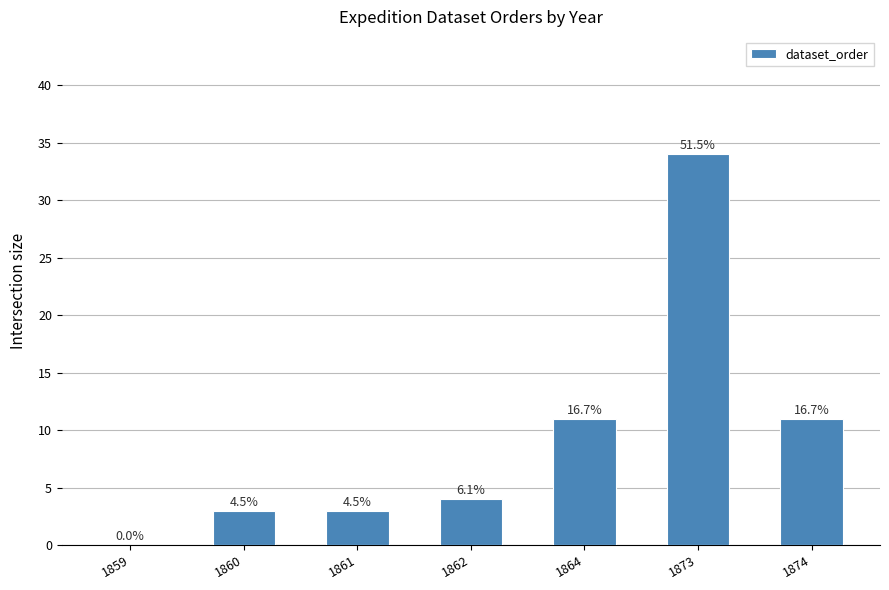

Are the bars horizontal?

No